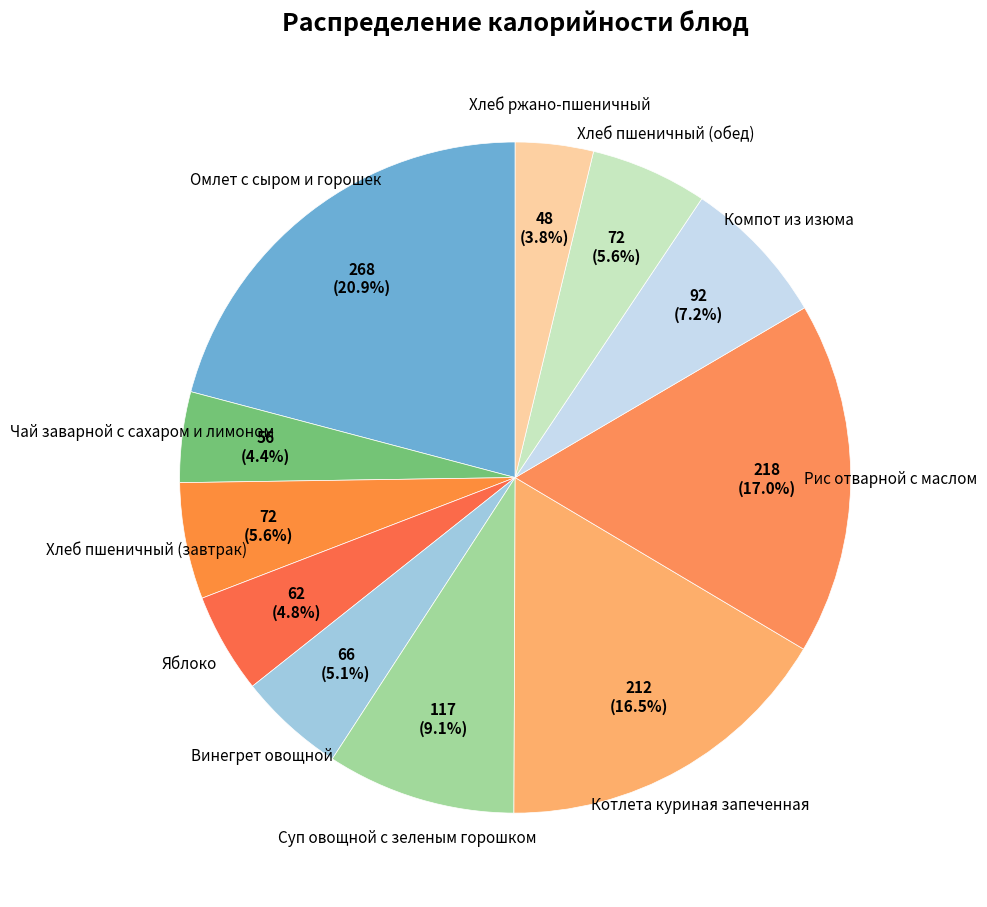

Which has a higher value, Хлеб пшеничный (обед) or Рис отварной с маслом?

Рис отварной с маслом